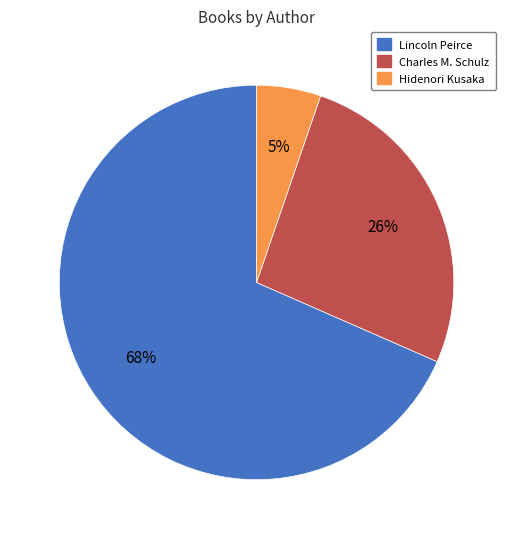

To the nearest percent, what is the average slice percentage?

33%